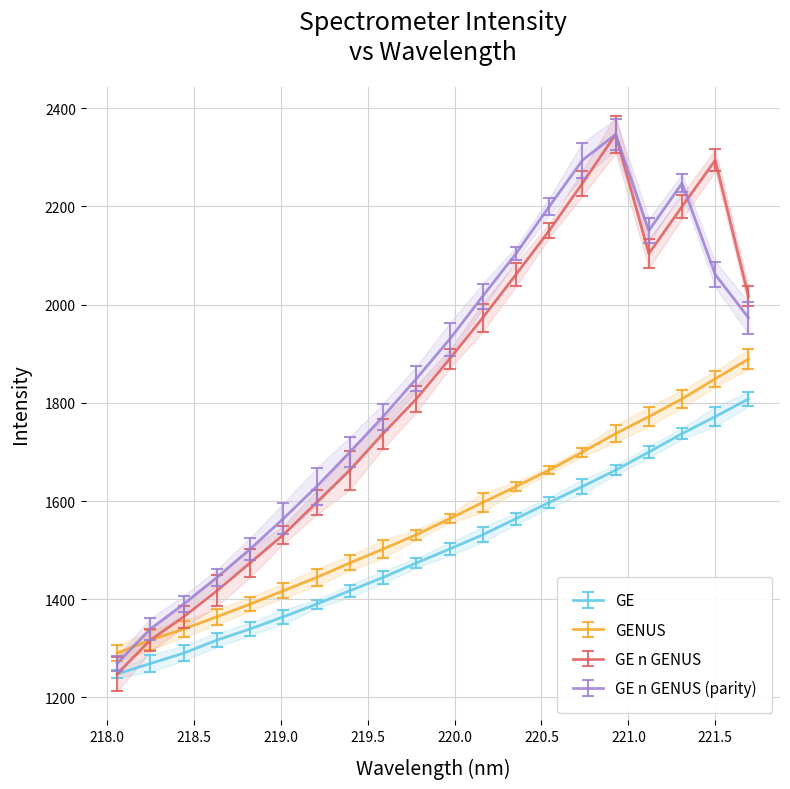

Between 218.6332 and 220.5444, which series saw the biggest shift?

GE n GENUS (parity)